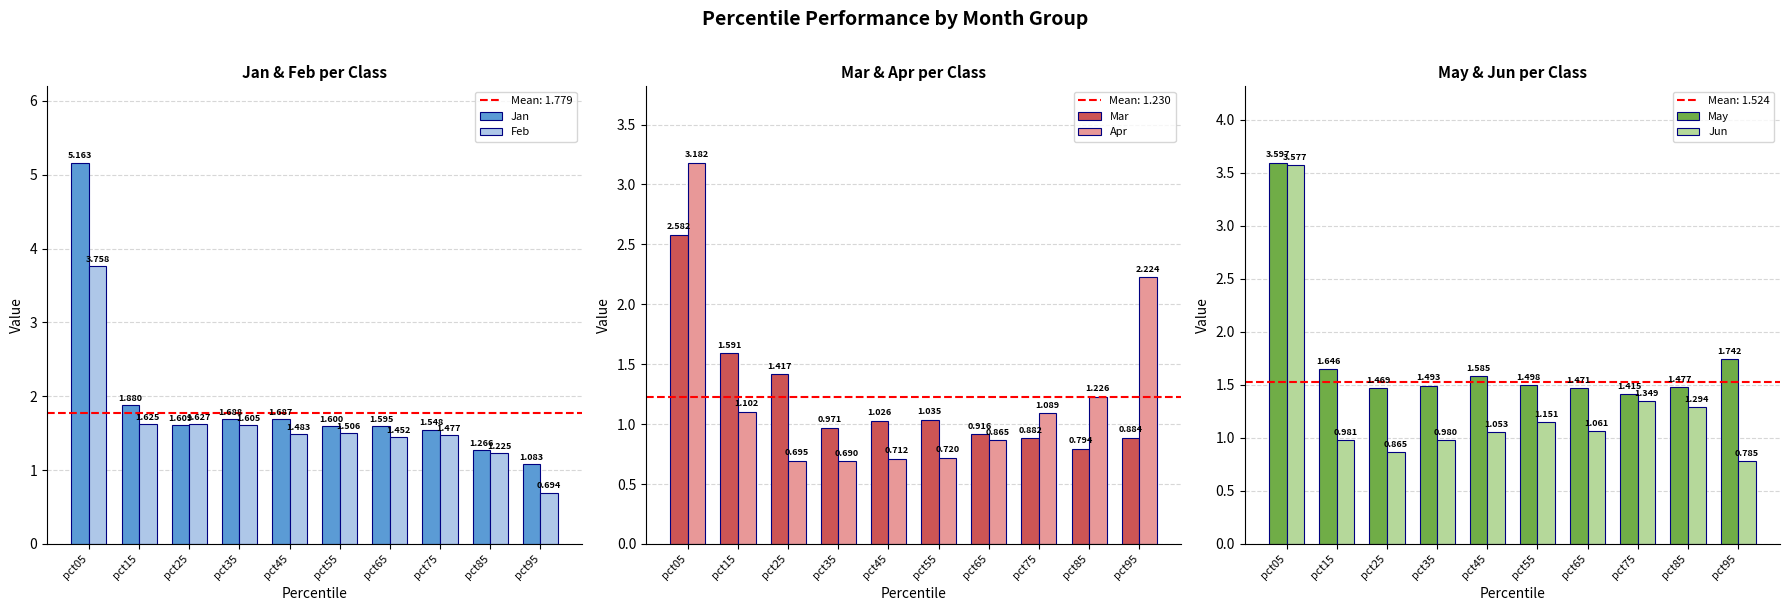

True or false: Mar has a value of 1.3 at pct75.

False